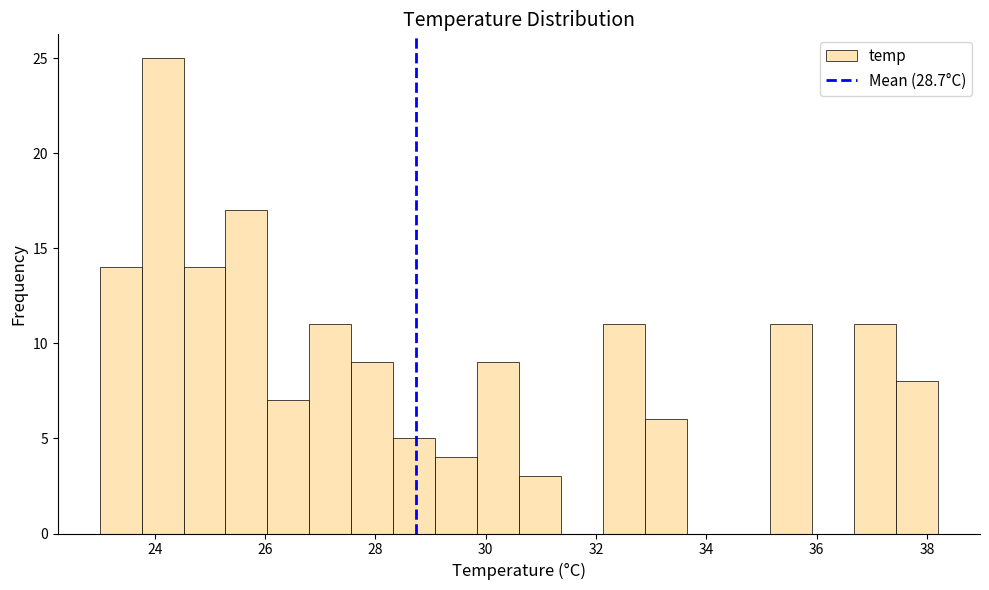

Read against the x-axis, roughly where is the centre of the tallest bar?

24.2